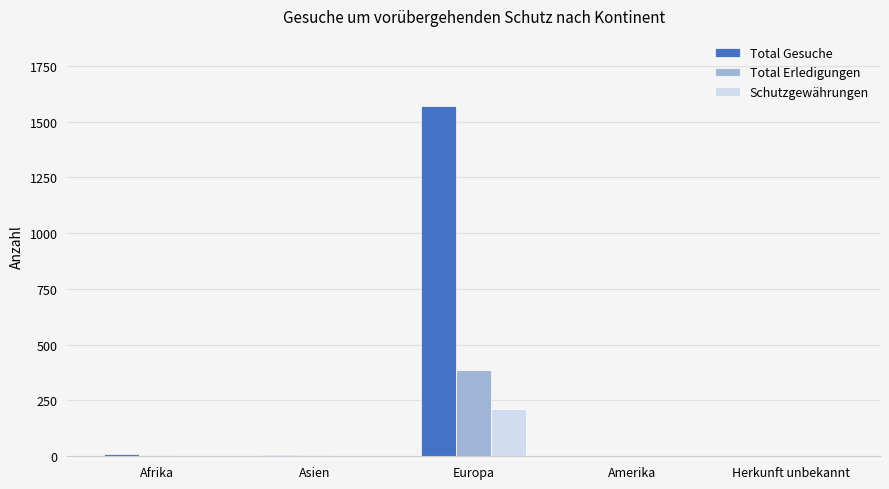

Which series has the largest total across all categories?

Total Gesuche